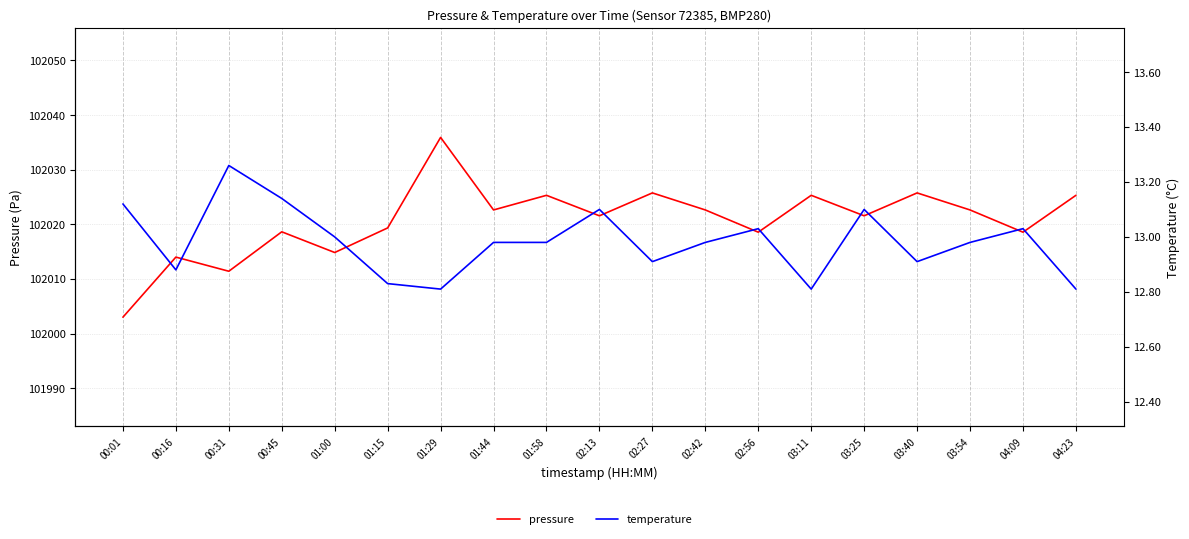

Where is temperature nearest to the value 13?

01:00